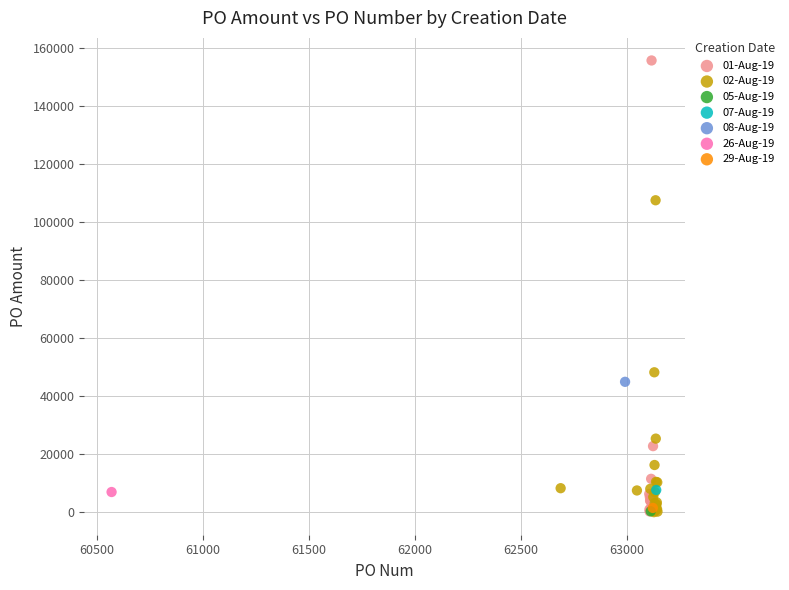

What are all the series names shown in the legend?

01-Aug-19, 02-Aug-19, 05-Aug-19, 07-Aug-19, 08-Aug-19, 26-Aug-19, 29-Aug-19